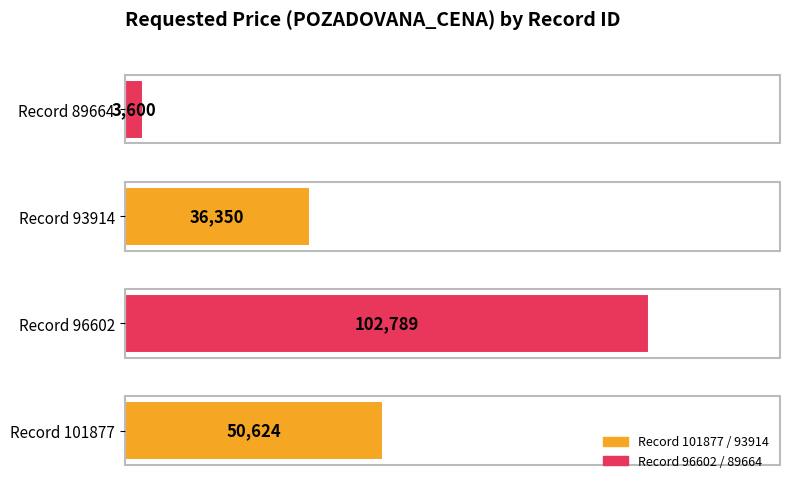

List the labels in order of value, largest first.

Record 96602, Record 101877, Record 93914, Record 89664